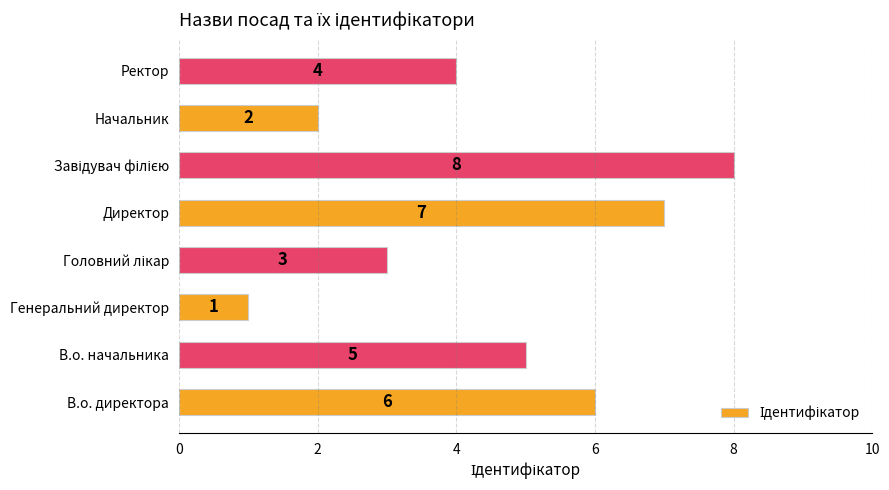

What is the change in value from Генеральний директор to Начальник?

+1